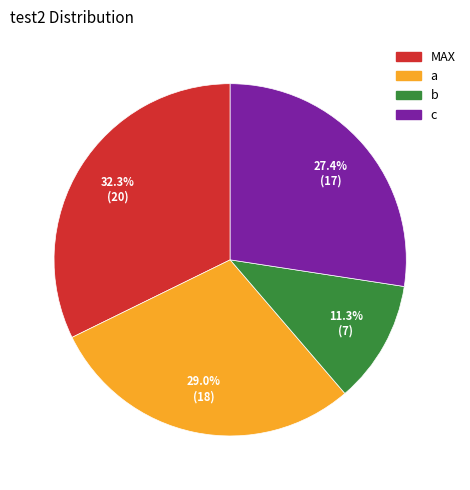

To the nearest percent, what portion does a represent?

29%